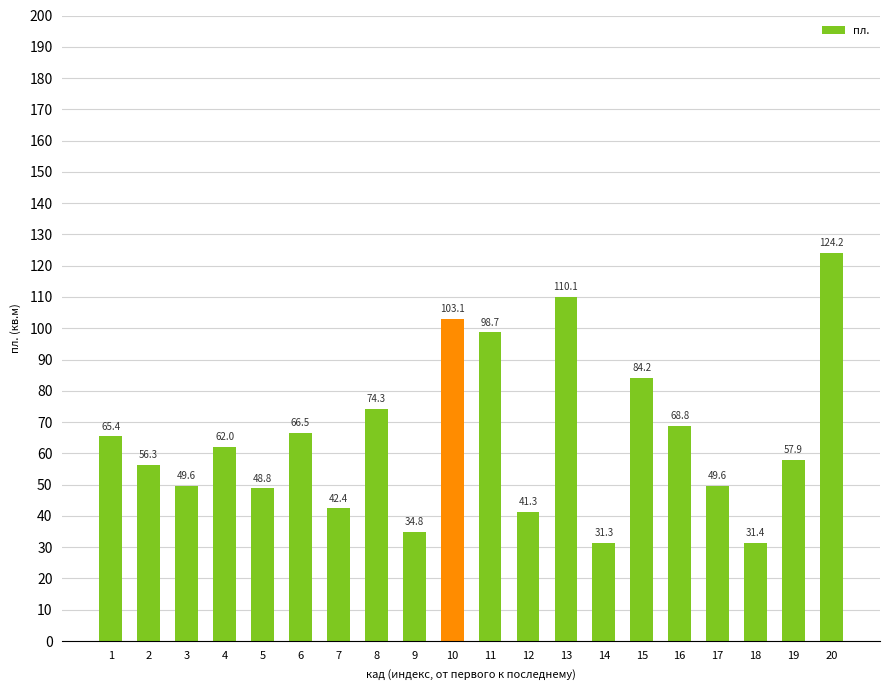

What is the value of the 7th bar from the left?

42.4